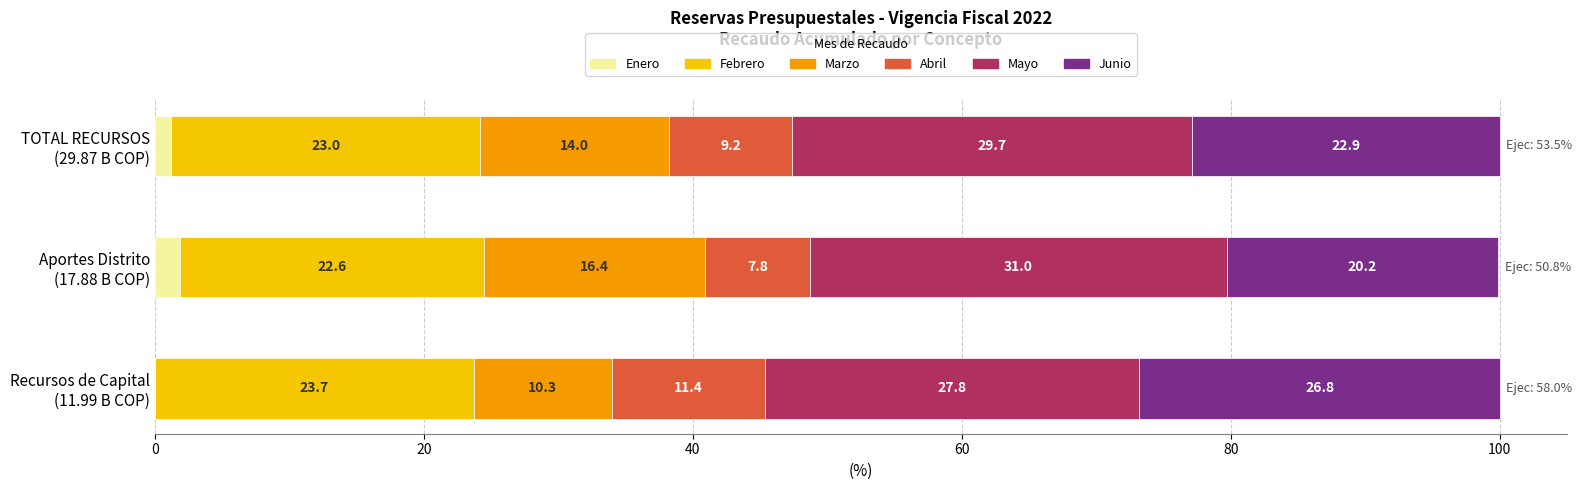

What is the highest value of the Enero series?

1.9